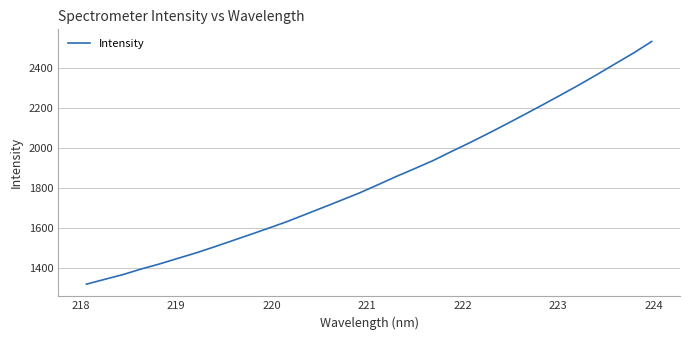

What is the greatest value displayed?

2531.0